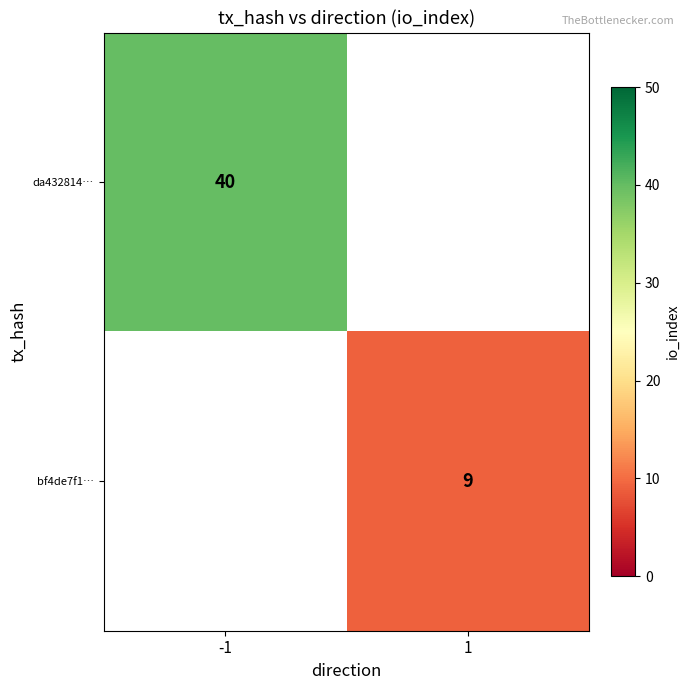

Between 1 and -1, which is larger?

-1